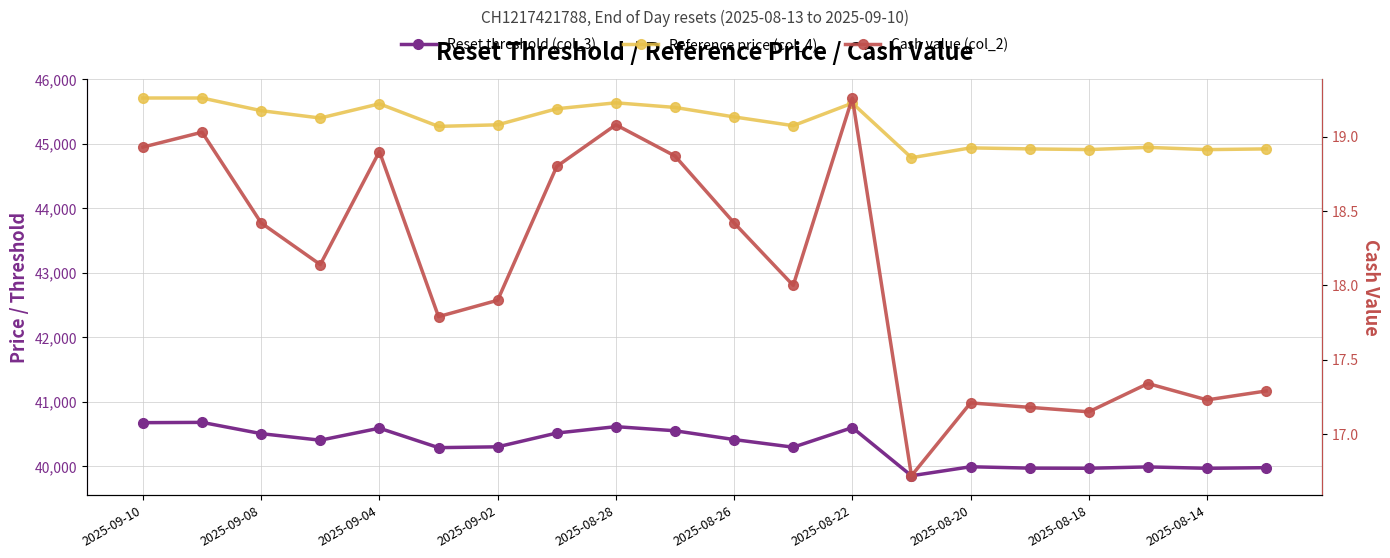

Reading left to right, list all the values displayed in this chart.

Reset threshold (col_3): 40678.4	40683.1	40508.3	40406.8	40593.1	40291.3	40303.9	40517.7	40616.8	40552.9	40416.5	40298.3	40602.0	39855.5	39995.1	39973.5	39971.5	39992.8	39971.0	39980.8
Reference price (col_4): 45711.3	45711.3	45514.9	45400.9	45621.3	45271.1	45295.8	45544.9	45636.9	45565.1	45418.1	45282.5	45631.7	44785.5	44938.3	44922.3	44911.8	44946.1	44911.3	44922.3
Cash value (col_2): 18.9	19.0	18.4	18.1	18.9	17.8	17.9	18.8	19.1	18.9	18.4	18.0	19.3	16.7	17.2	17.2	17.1	17.3	17.2	17.3